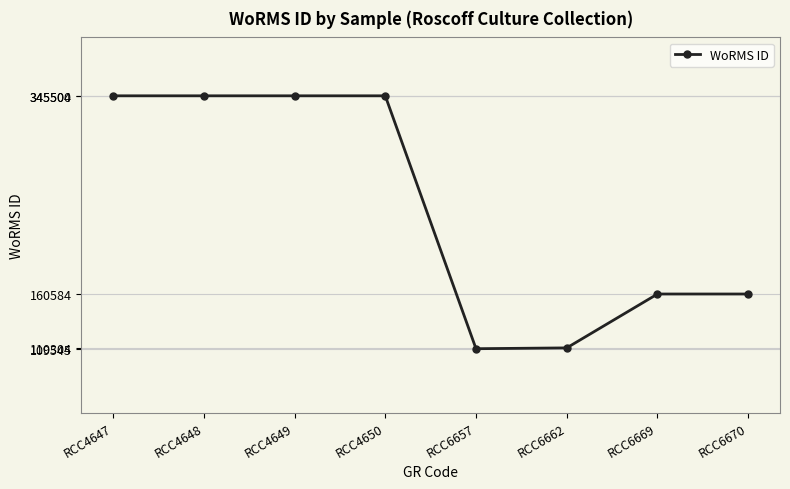

The value at RCC6669 is 160584. True or false?

True